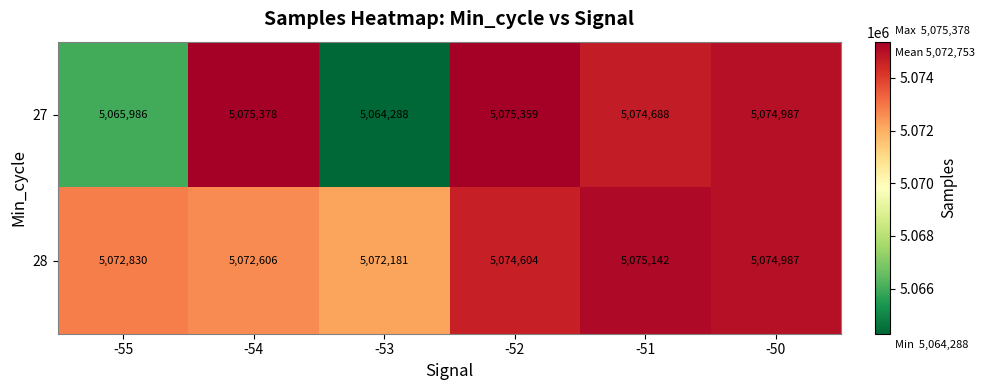

The value of 28 at -54 is 5072606. True or false?

True